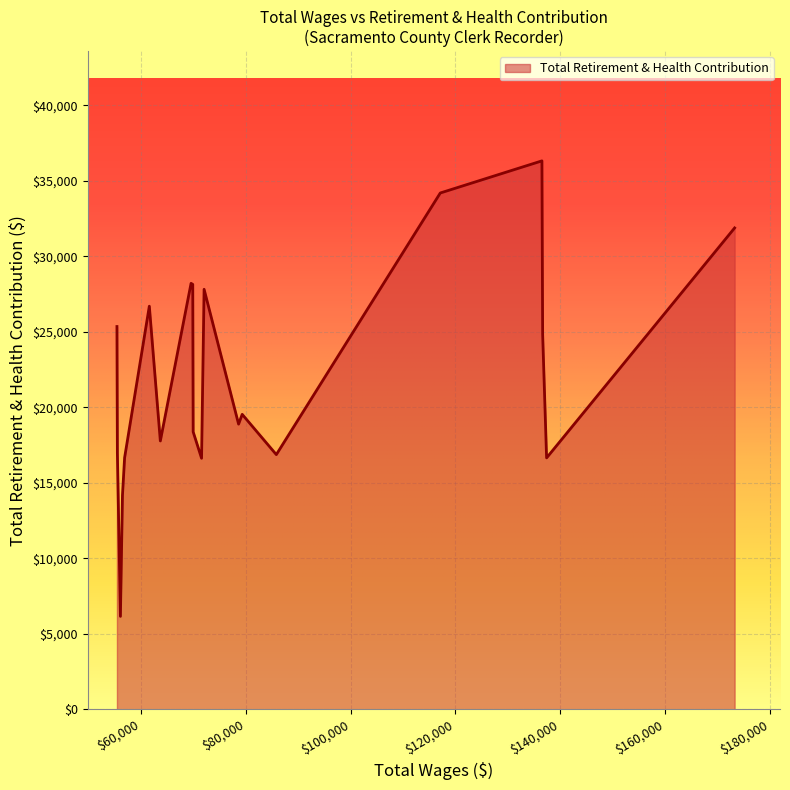

What is the difference between the maximum and minimum values?

30173